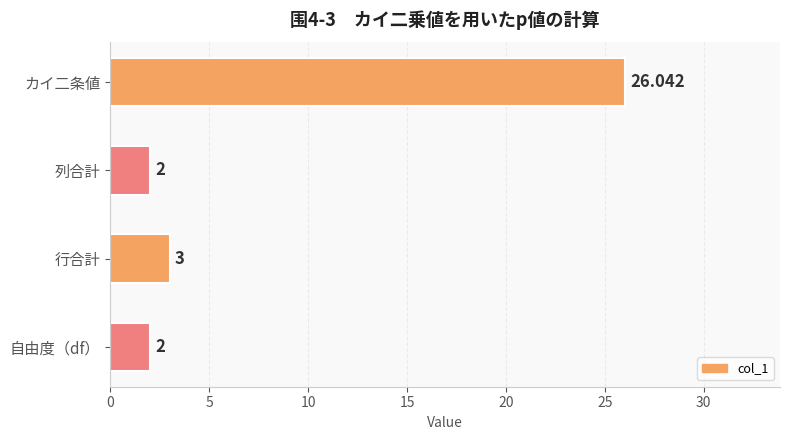

What is the label of the 4th bar from the top?

自由度（df）